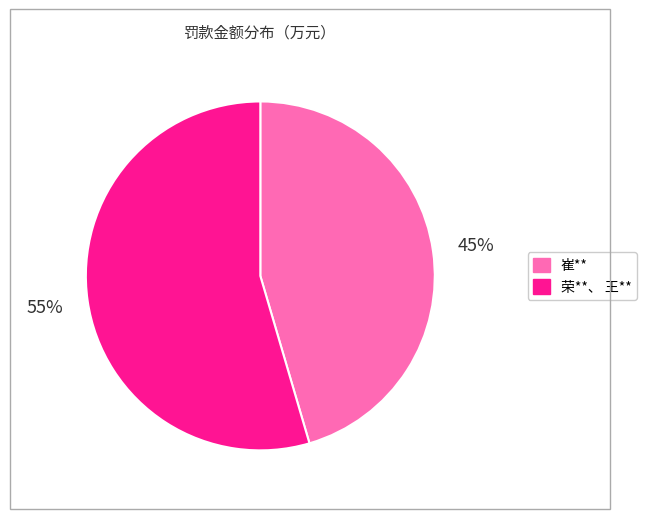

Rank the categories by value from highest to lowest.

荣**、 王**, 崔**